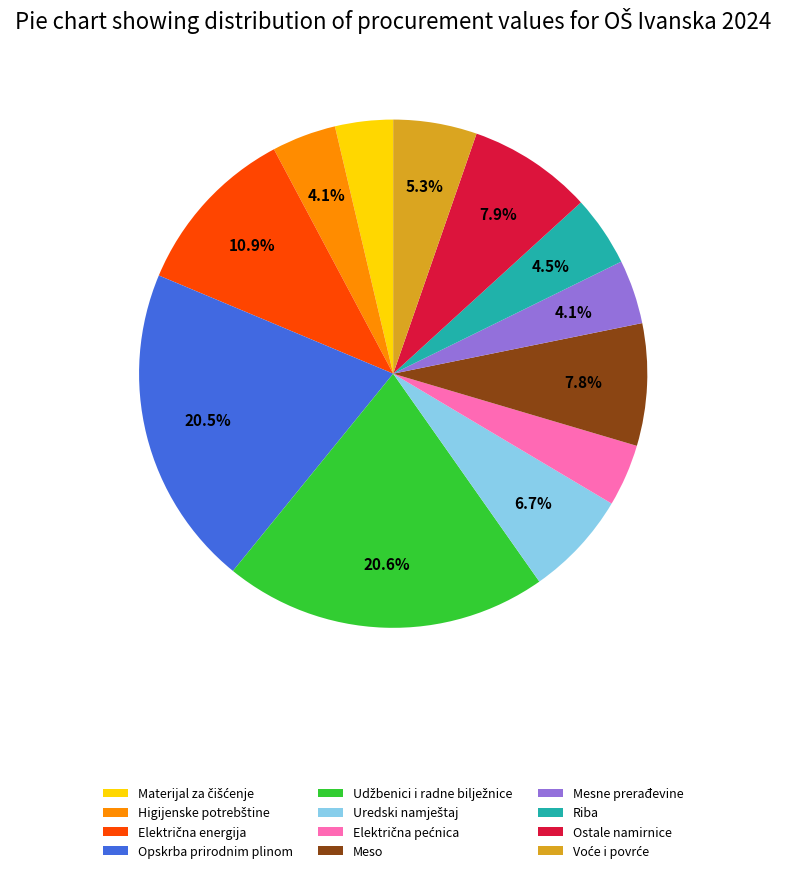

What percentage is NOT represented by Riba?

95.5%